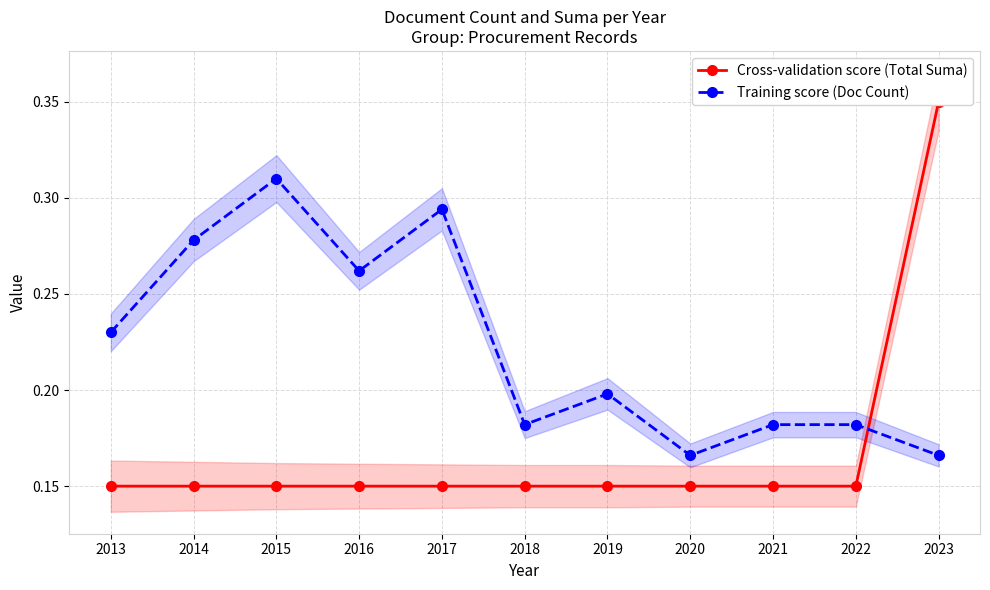

What is the value of the Training score (Doc Count) point at the 3rd from the left?

0.3